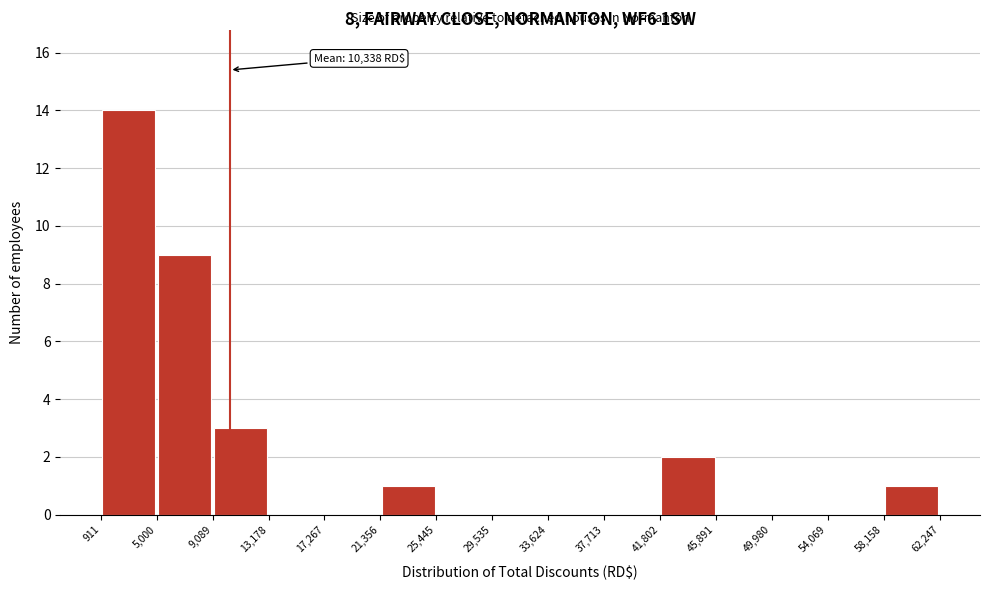

Over which range of the x-axis is the bar tallest?

911 to 5,000